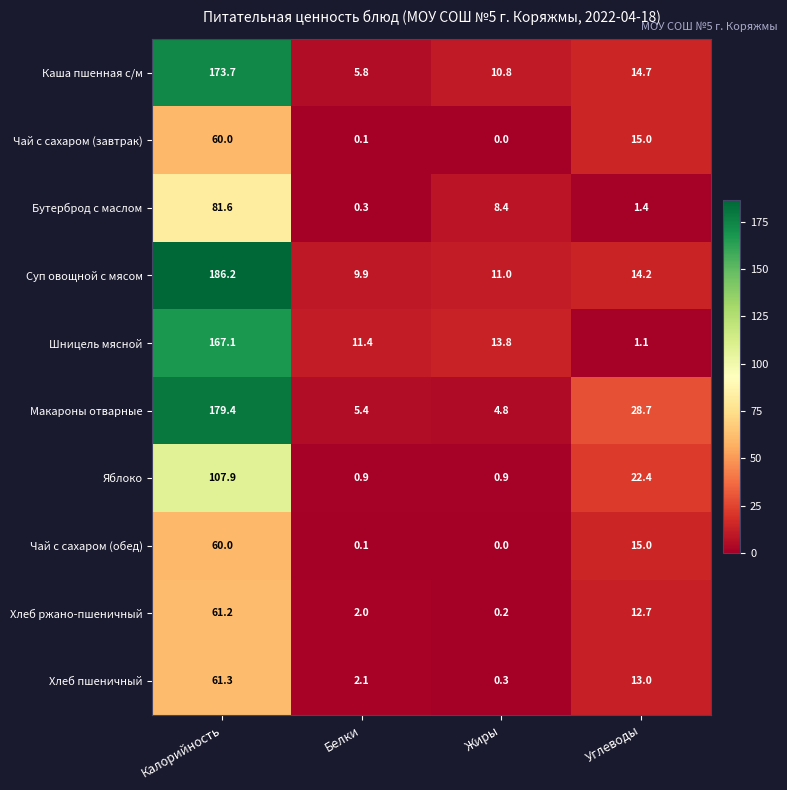

At how many categories does at least one series exceed 170?

1